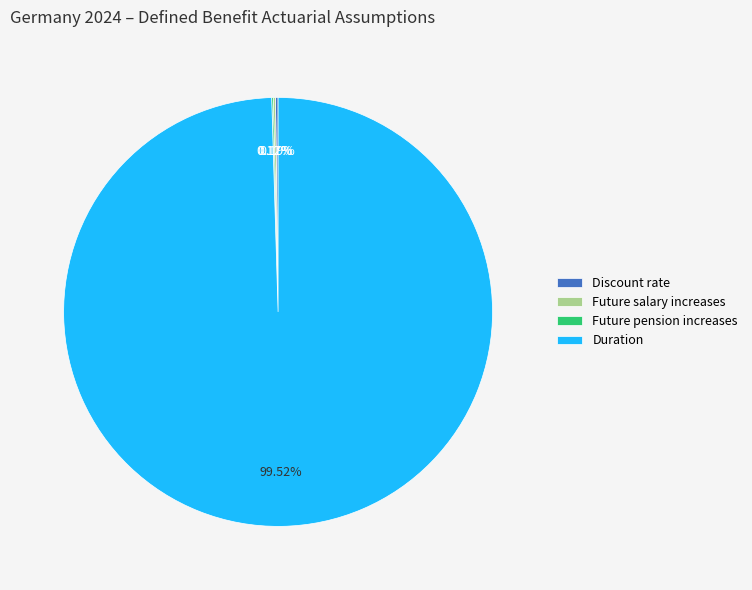

Which slice is the largest?

Duration